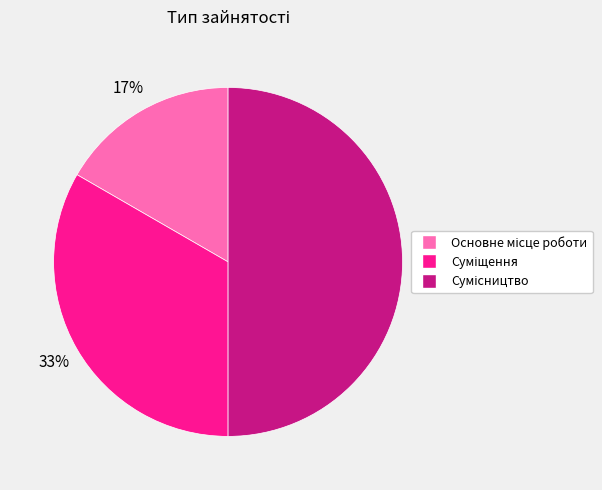

To the nearest percent, what is the difference between the largest and smallest slice percentages?

33%